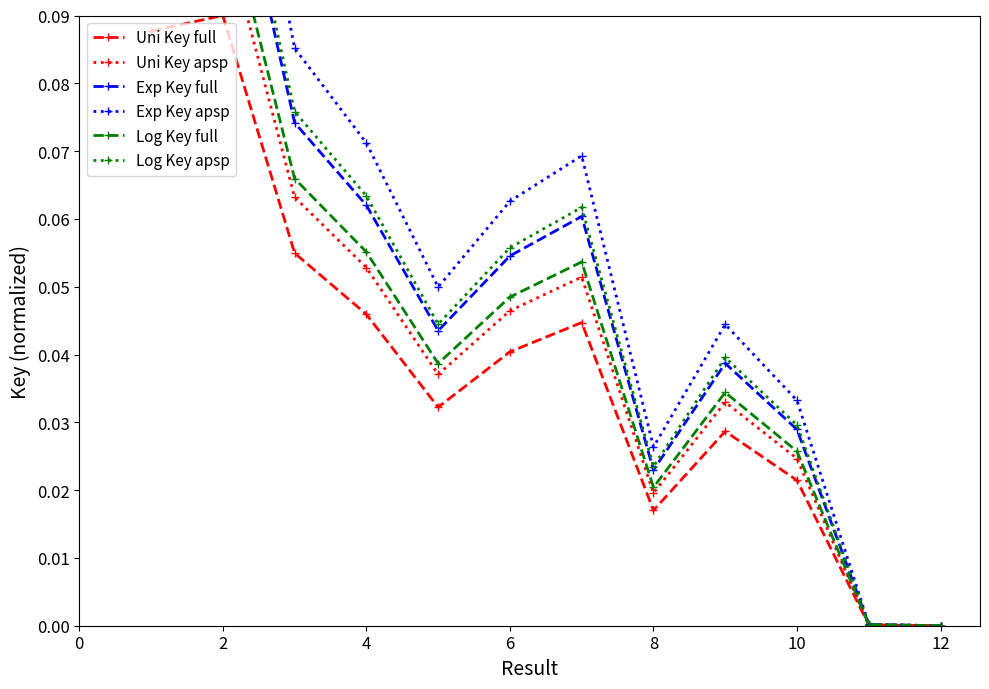

How many lines are shown in the chart?

6